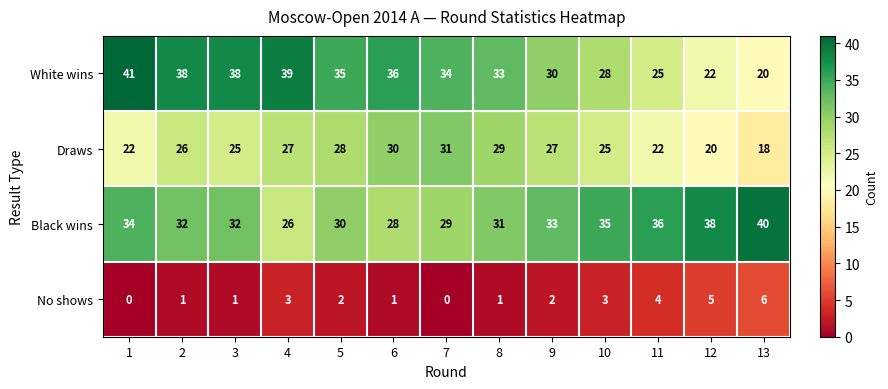

What is the total value across all series at 3?

96